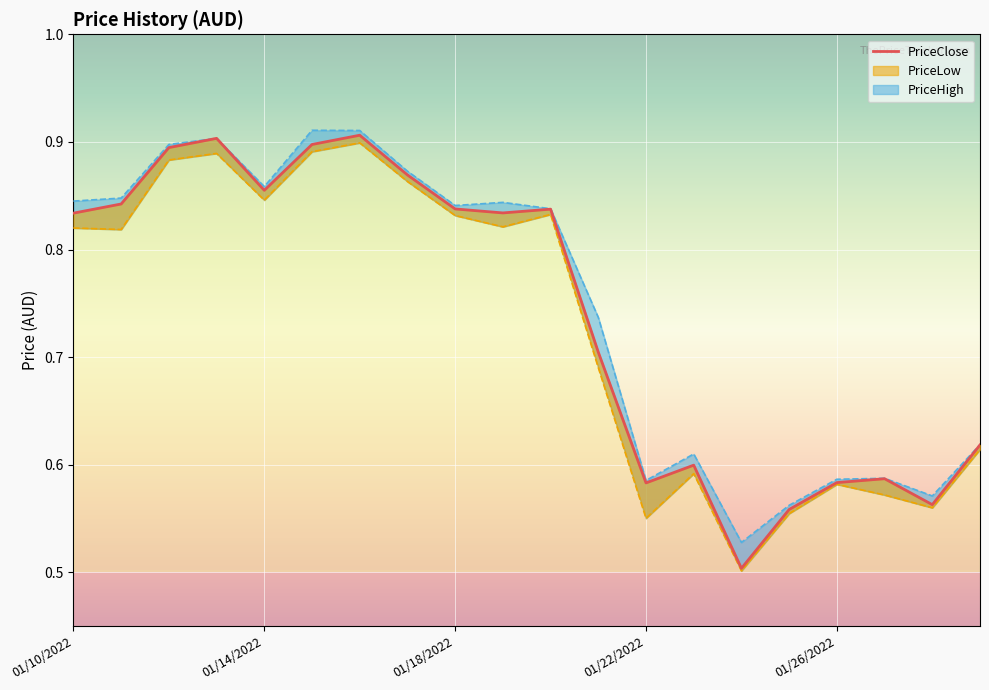

Rank the categories by value from lowest to highest.

14, 15, 18, 12, 16, 17, 13, 19, 11, 01/10/2022, 9, 10, 8, 01/14/2022, 01/26/2022, 7, 01/18/2022, 5, 01/22/2022, 6